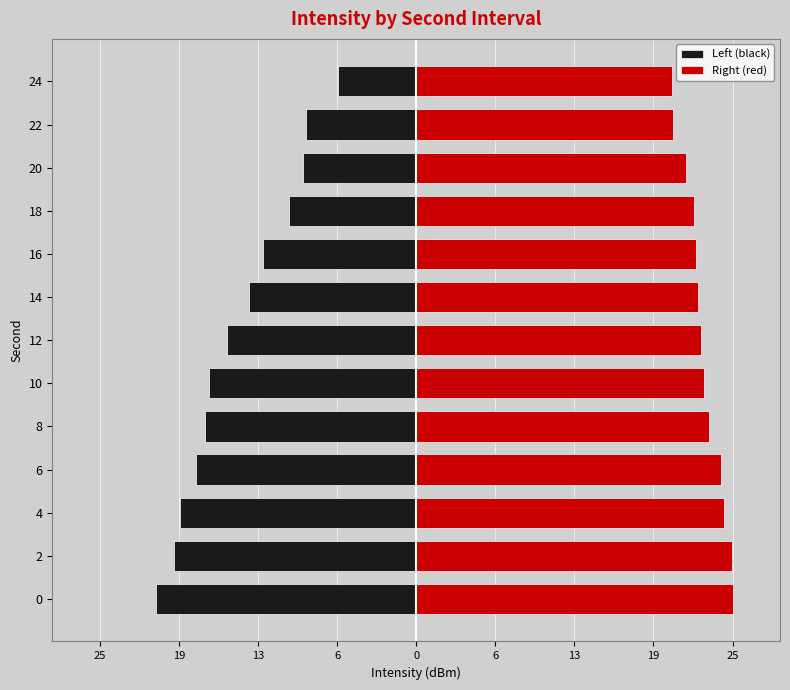

Which series changed the most between 4 and 12?

Left (black)